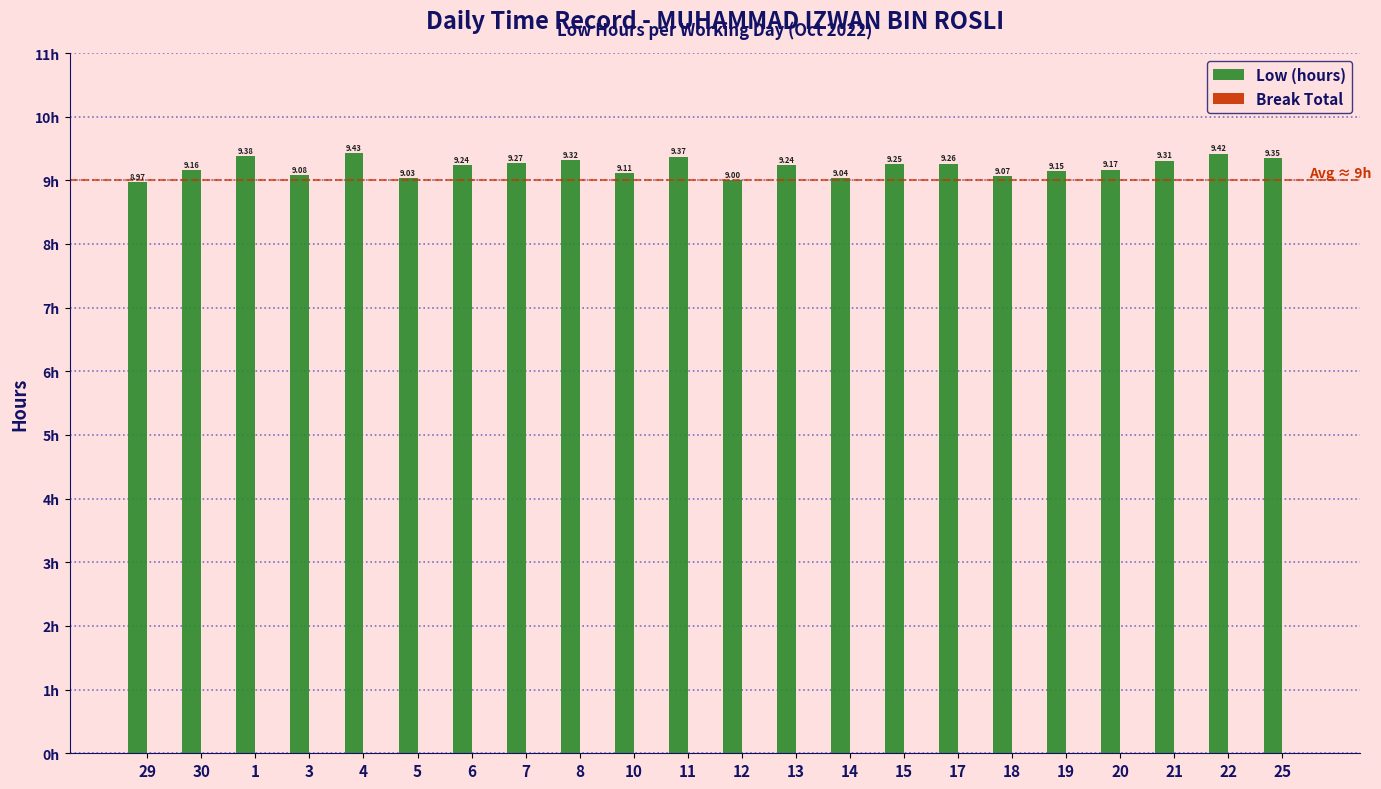

What is the sum of the values at 1 and 18?

18.5